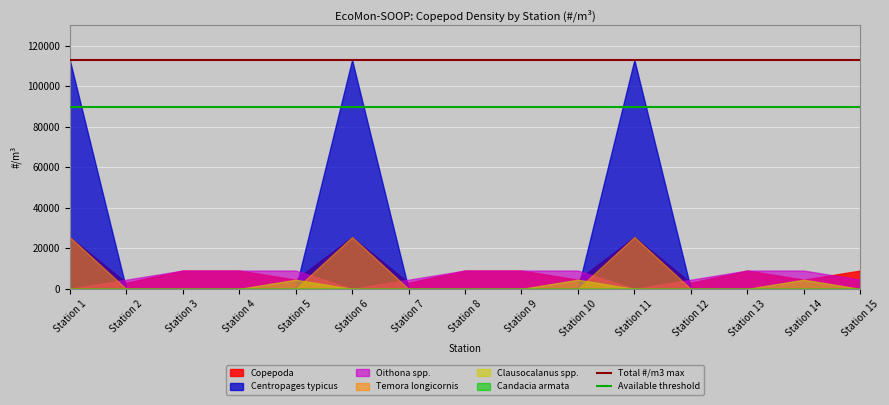

What is the maximum value shown in the chart?

112986.2